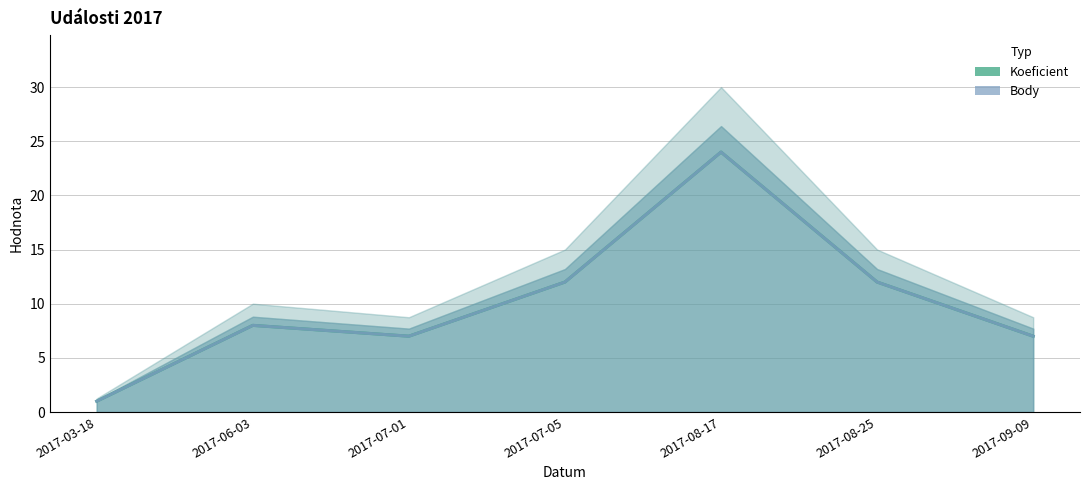

Which has a higher value, 2017-08-25 or 2017-09-09?

2017-08-25